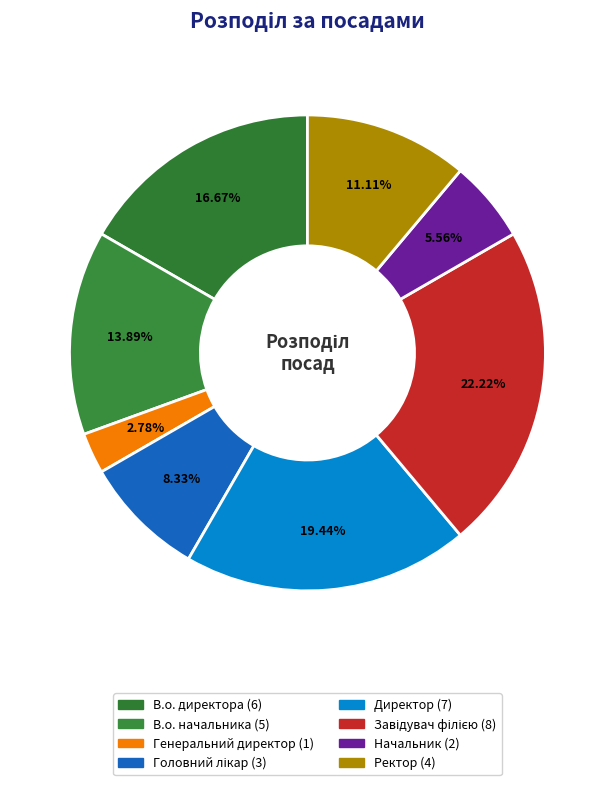

Which has a higher value, В.о. начальника or Генеральний директор?

В.о. начальника